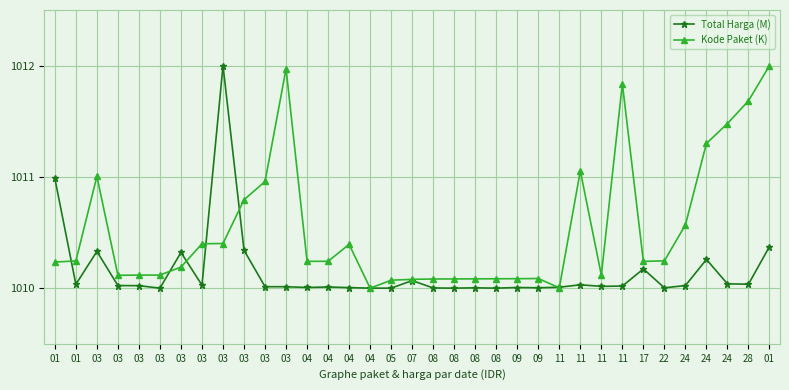

What is the minimum value shown in the chart?

1010.0